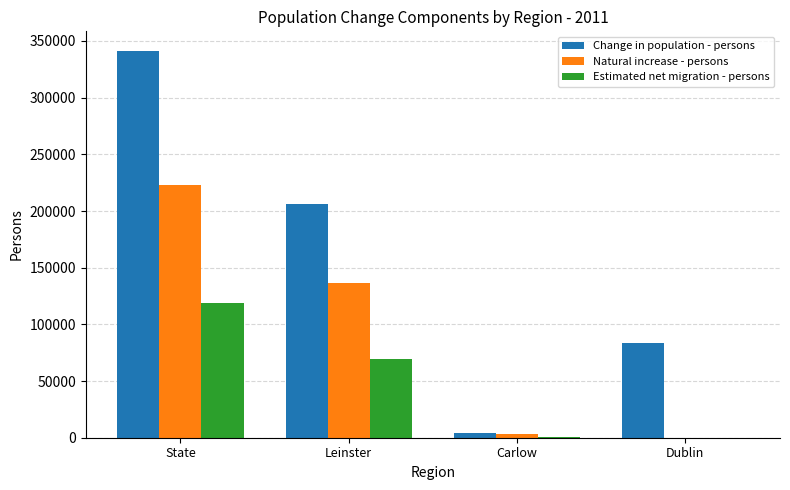

Count the number of data series in this chart.

3